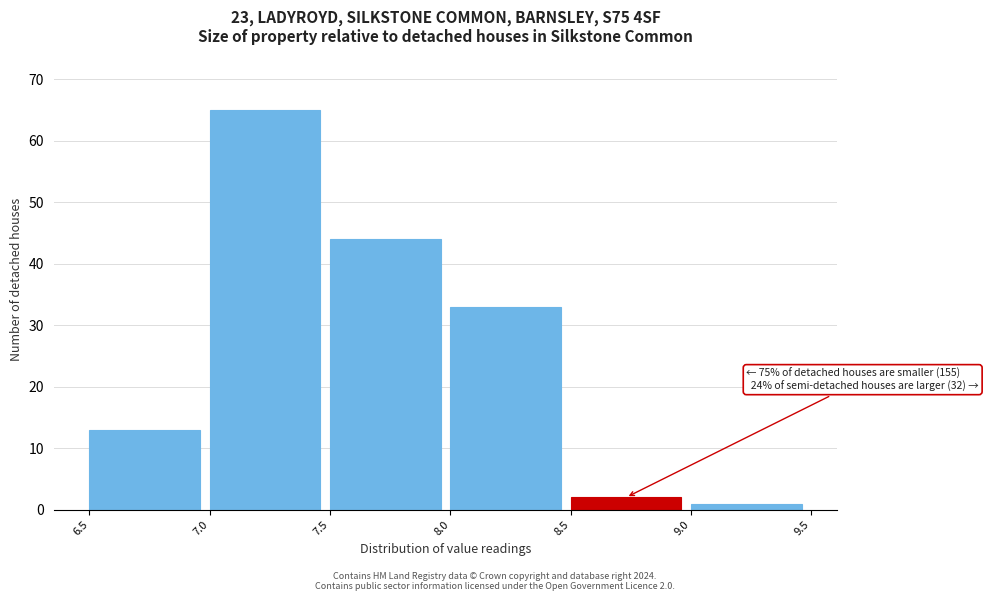

Over which range of the x-axis is the bar tallest?

7.0 to 7.5